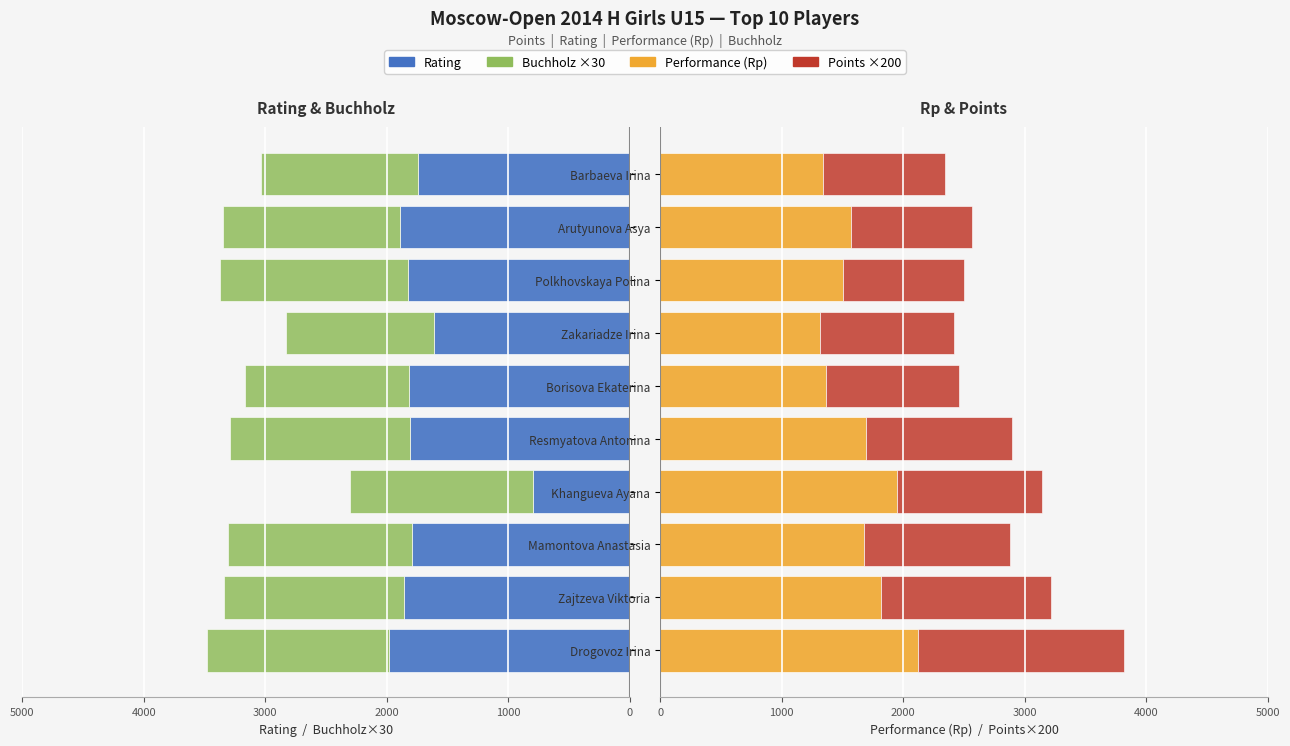

What is the smallest value displayed?

800